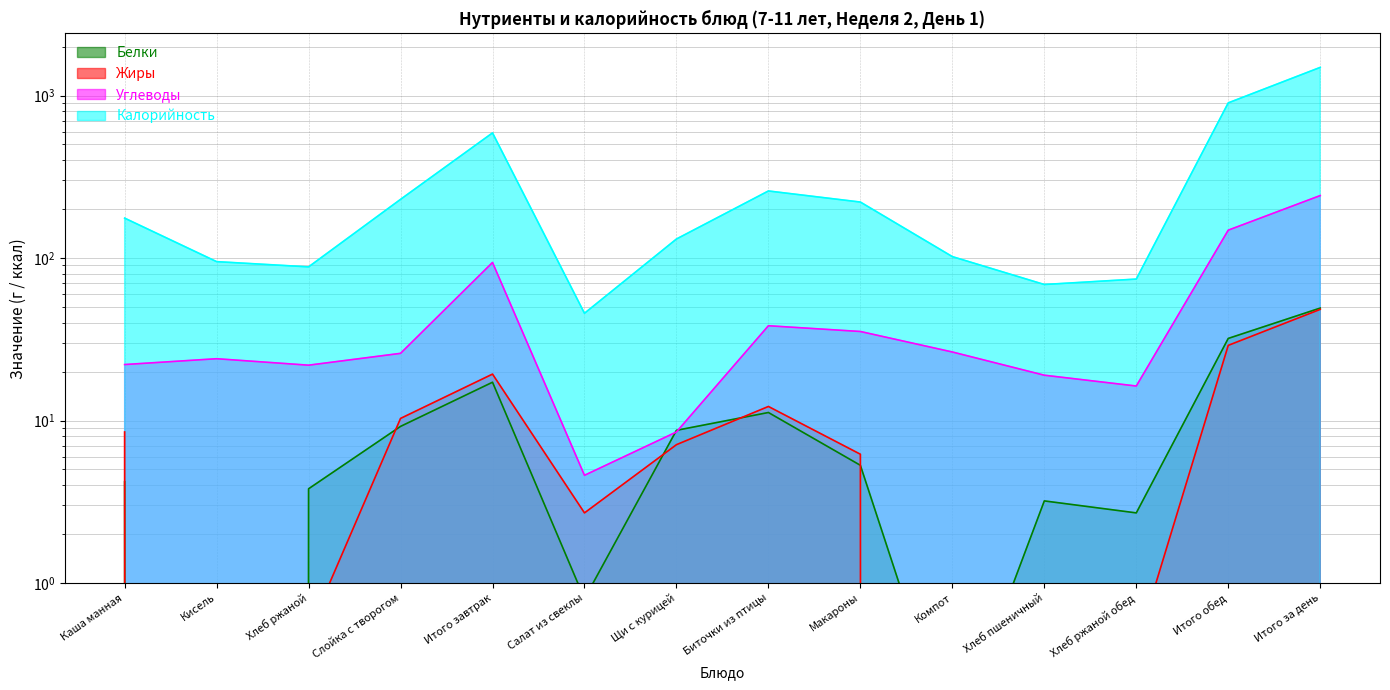

How many values in the Углеводы series are below 25?

7